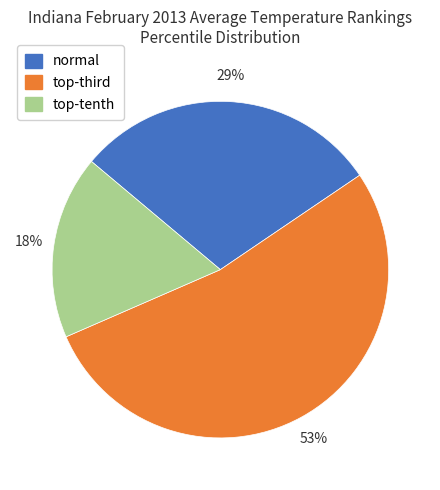

Count the number of slices in the pie.

3